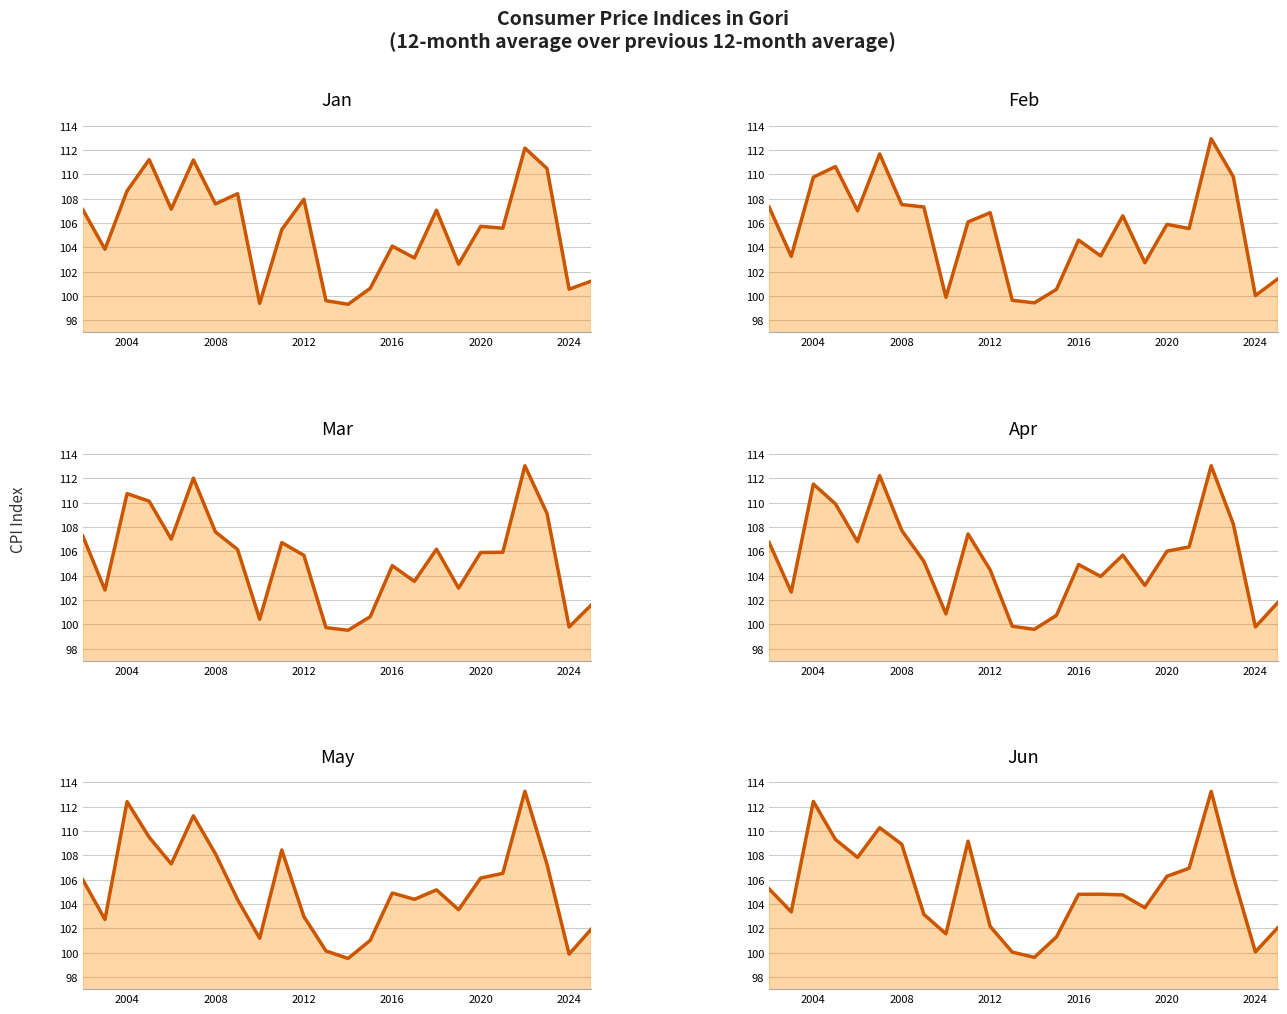

What is the minimum value for May?

99.5